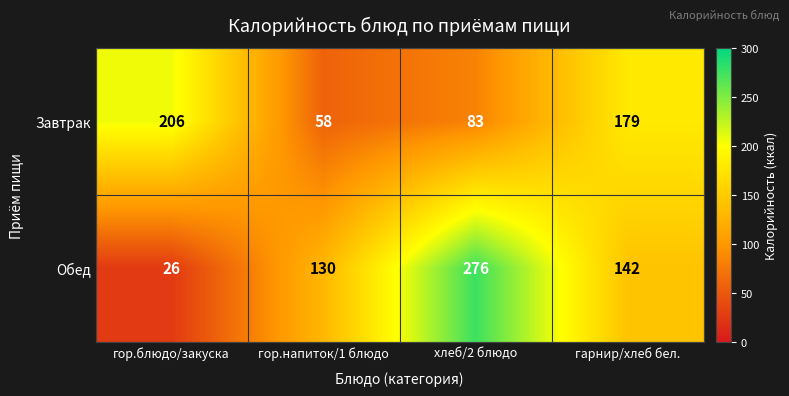

At which category is the sum across all series the highest?

хлеб/2 блюдо